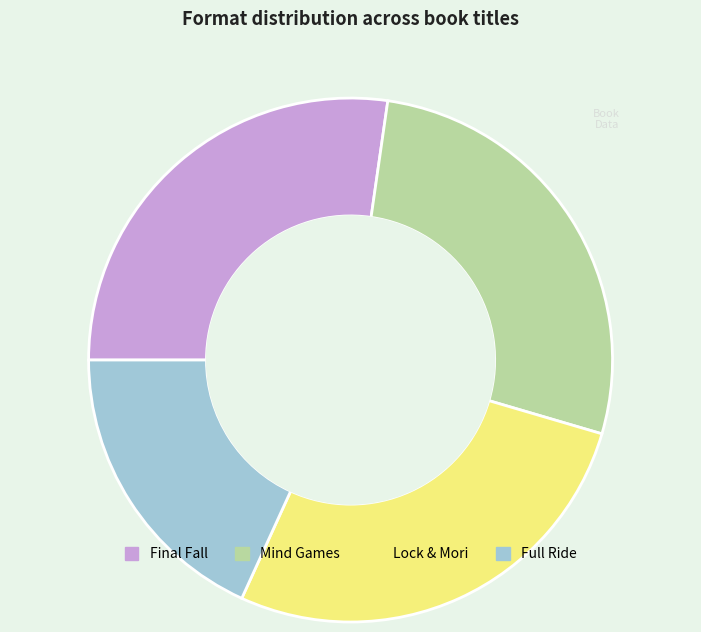

What is the ratio of the value at Final Fall to the value at Lock & Mori?

1.0